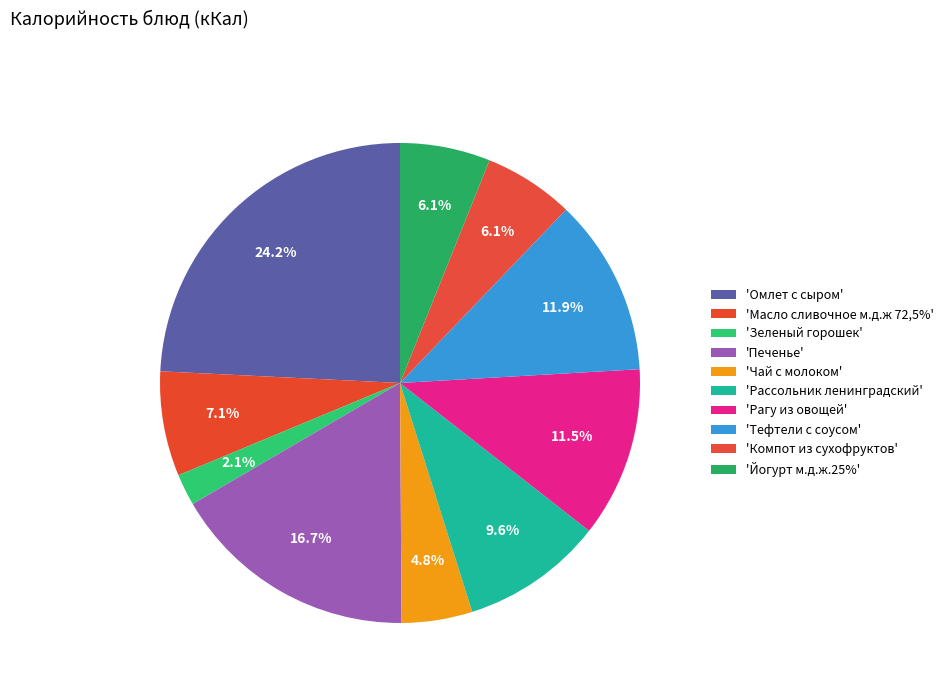

Rank the categories by value from highest to lowest.

Омлет с сыром, Печенье, Тефтели с соусом, Рагу из овощей, Рассольник ленинградский, Масло сливочное м.д.ж 72,5%, Йогурт м.д.ж.25%, Компот из сухофруктов, Чай с молоком, Зеленый горошек